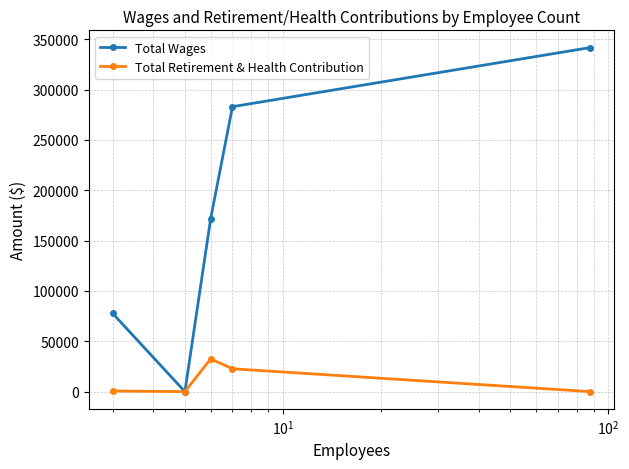

Which series has the largest total across all categories?

Total Wages